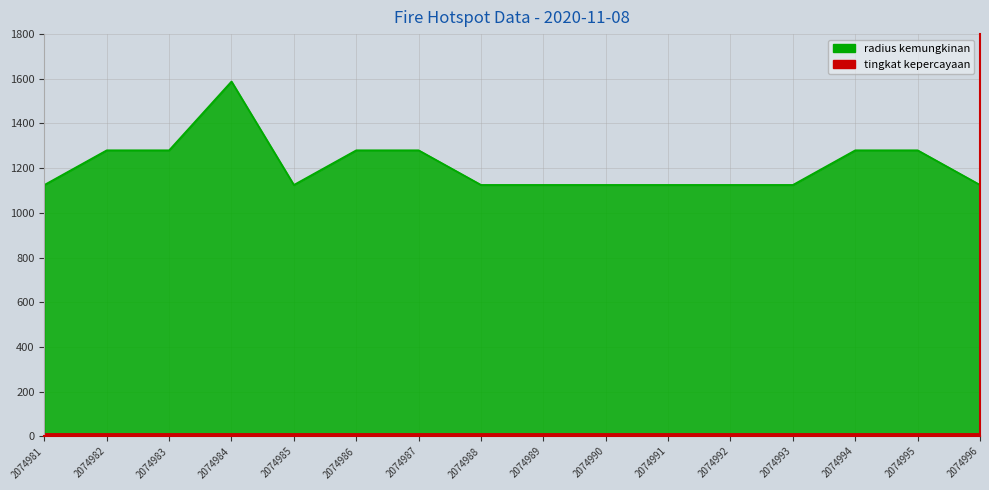

What is the sum of the values at 2074994 and 2074985?

2405